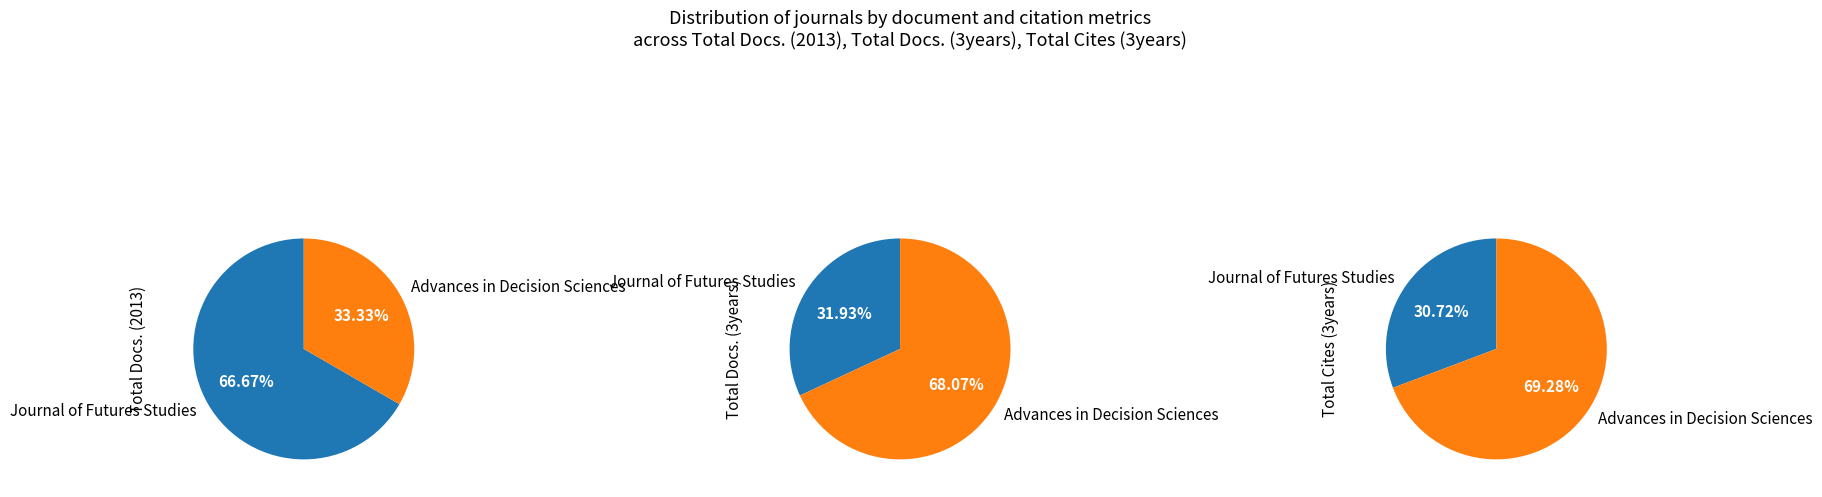

Between Journal of Futures Studies and Advances in Decision Sciences, which series saw the biggest shift?

Total Cites (3years)